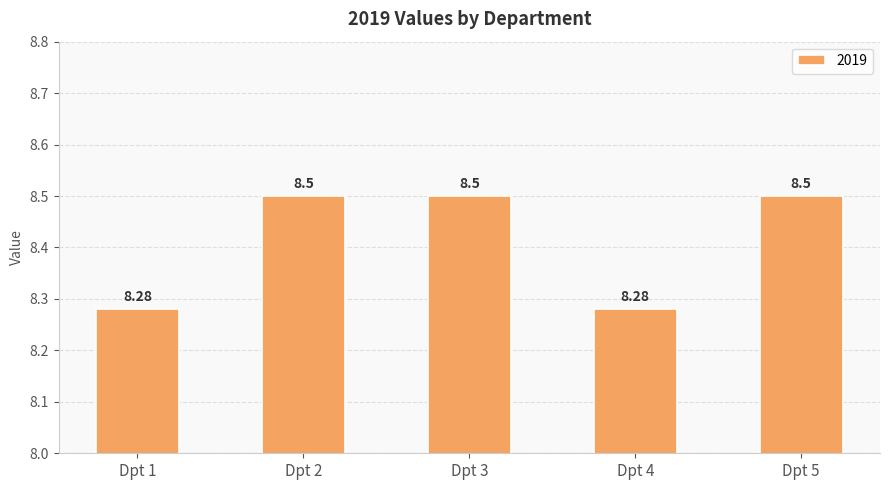

Approximately how many times larger is the value at Dpt 4 compared to Dpt 1?

1.0